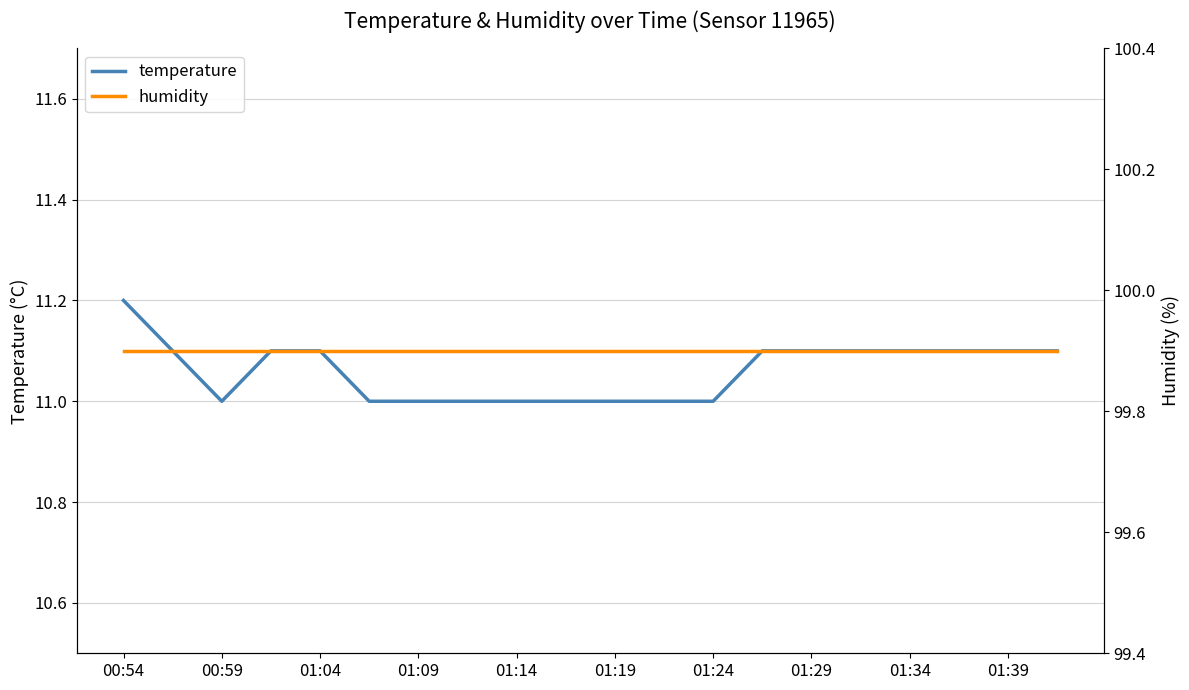

Which series has the largest total across all categories?

humidity